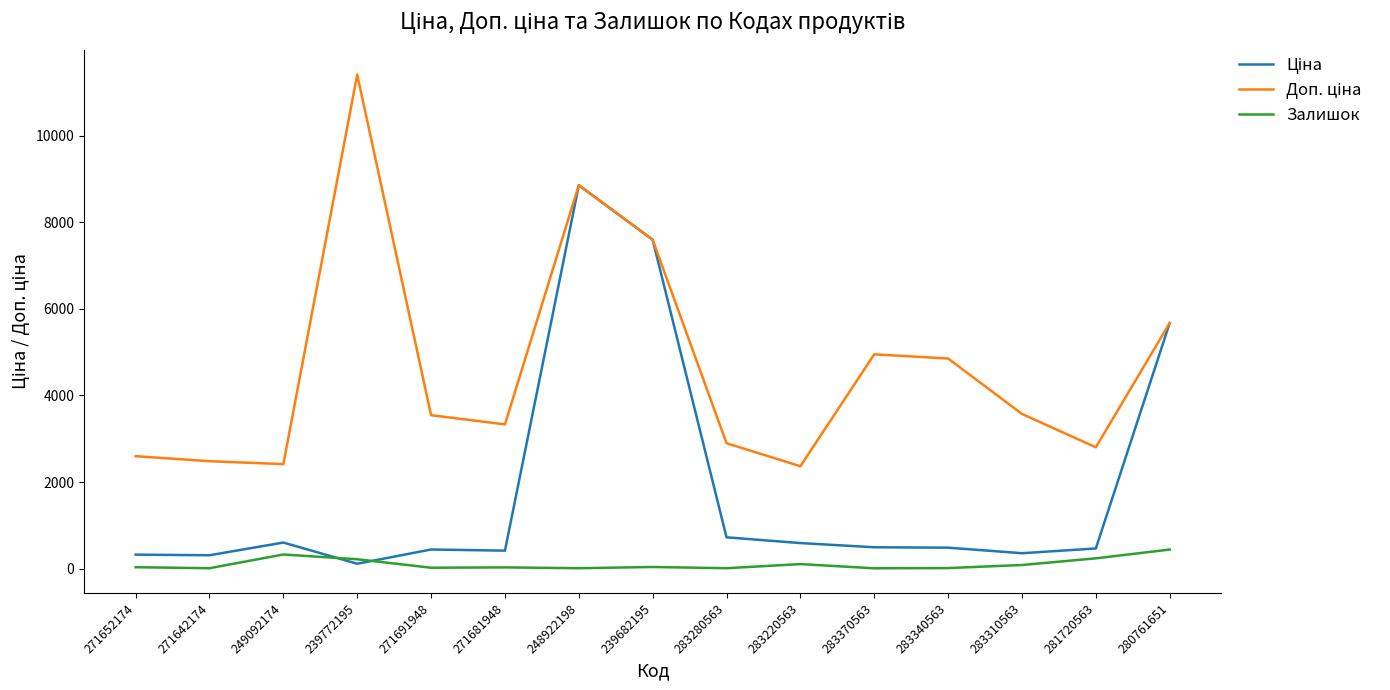

Is it true that Залишок equals 30.0 at 271681948?

True